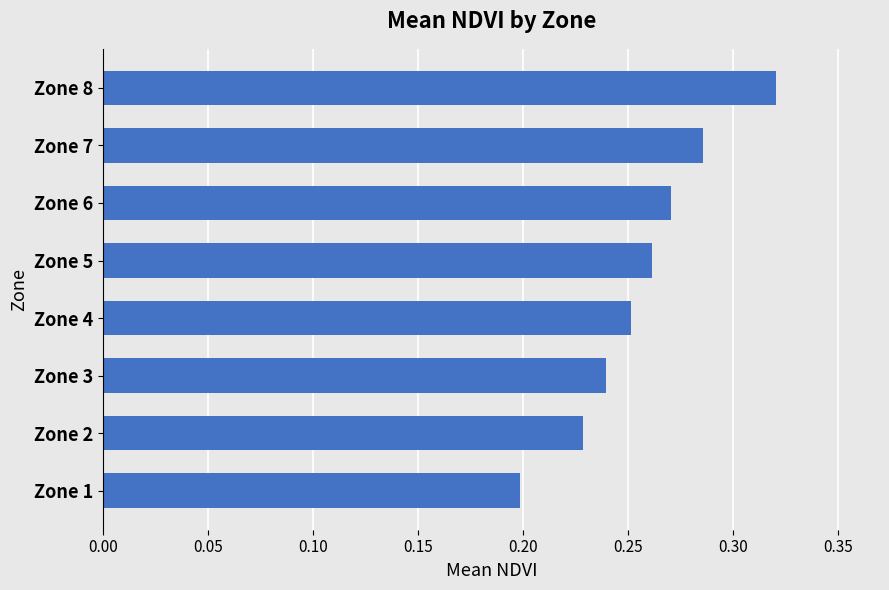

True or false: the data shows 0.2 at Zone 2.

True